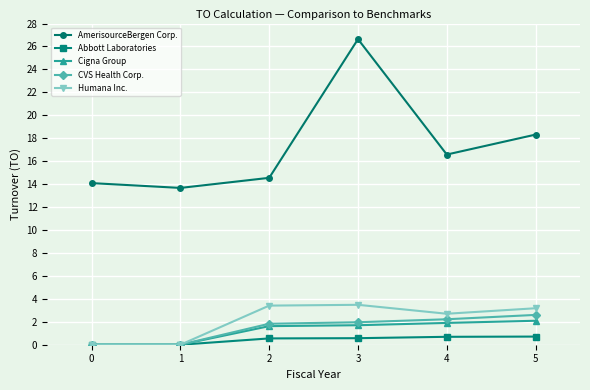

What is the greatest value displayed?

26.6